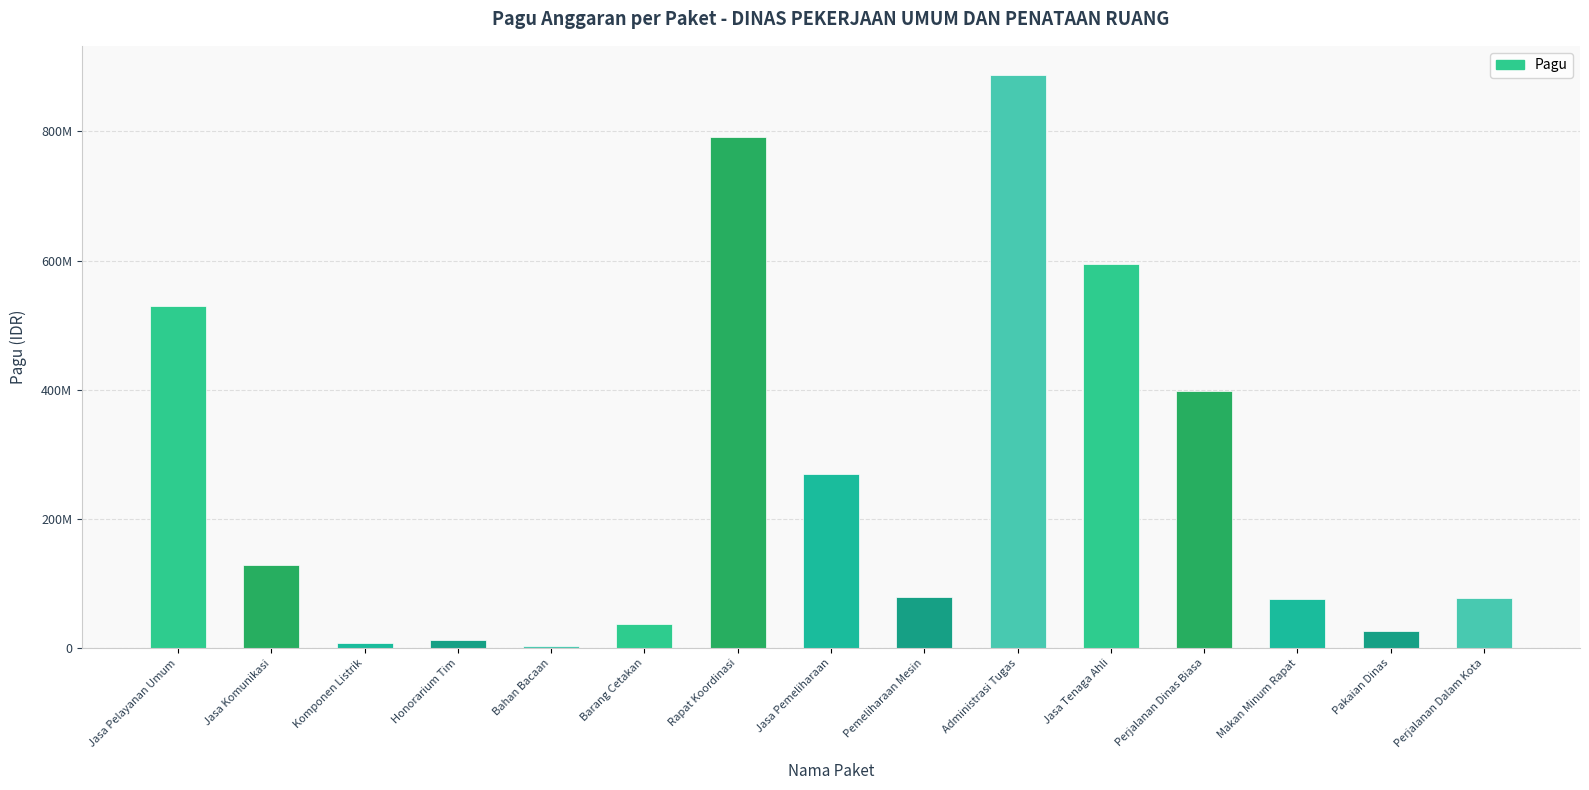

Which category has the highest value across all series?

Administrasi Tugas